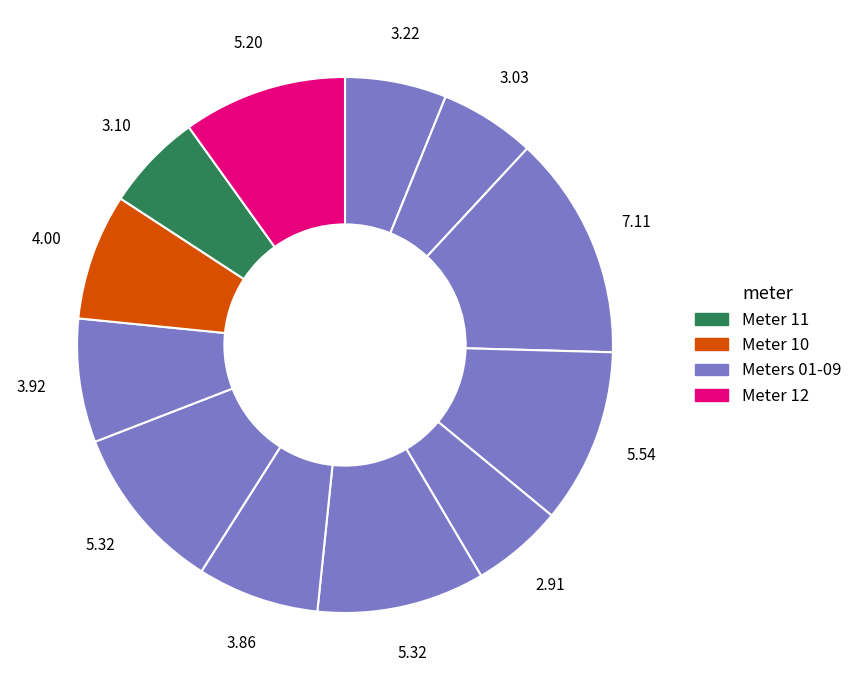

Count the number of slices in the pie.

12